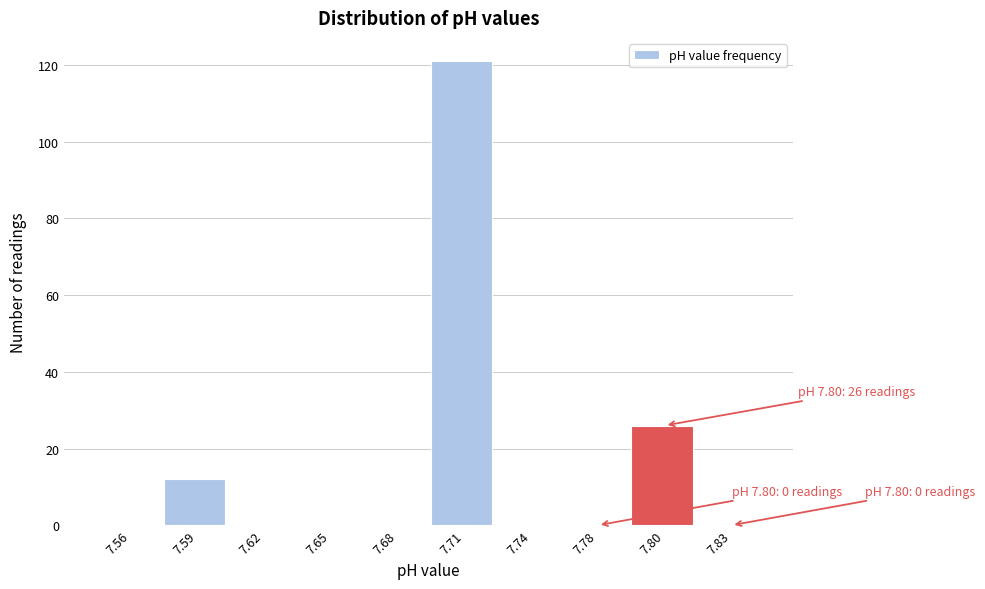

Reading left to right, list all the values displayed in this chart.

7.56=0	7.59=12	7.62=0	7.65=0	7.68=0	7.71=121	7.74=0	7.78=0	7.80=26	7.83=0